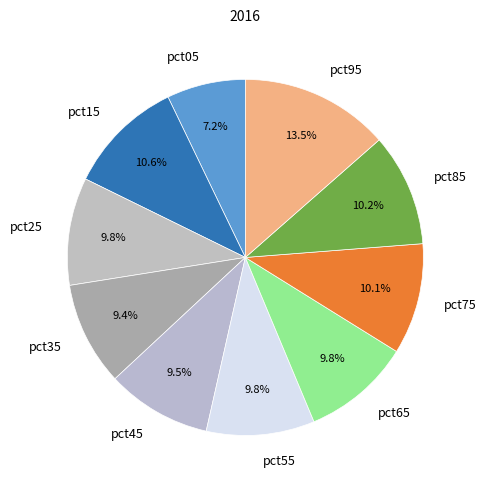

Which slice is the smallest?

pct05